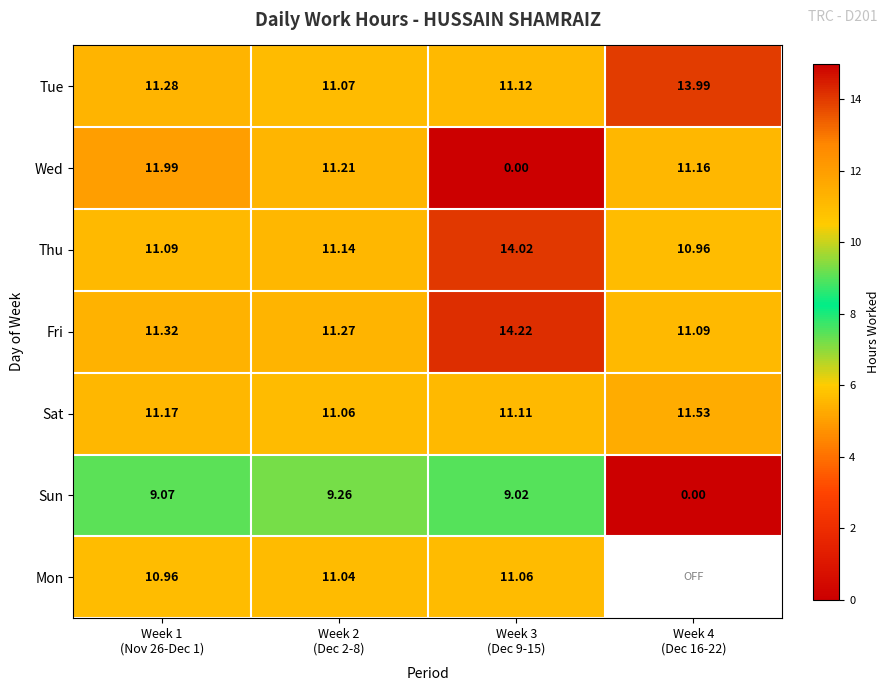

How many values in the Thu series are below 11?

1